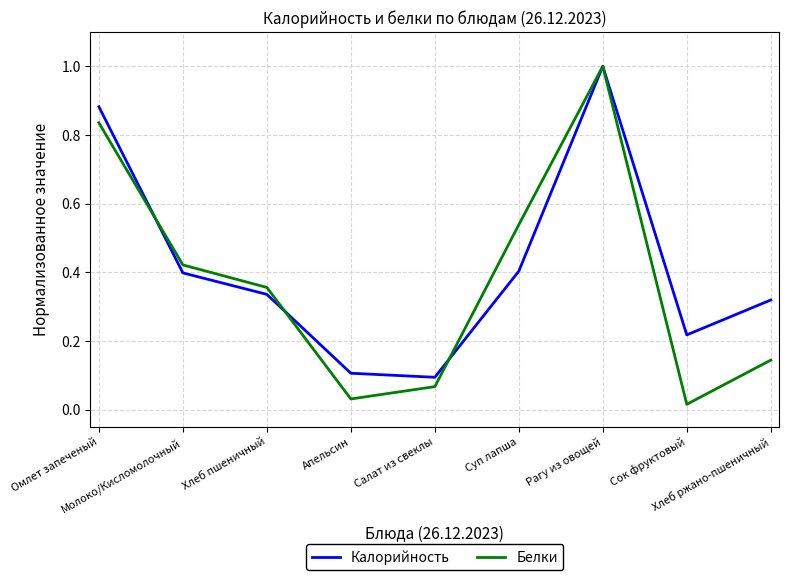

Which series has the widest spread of values?

Белки